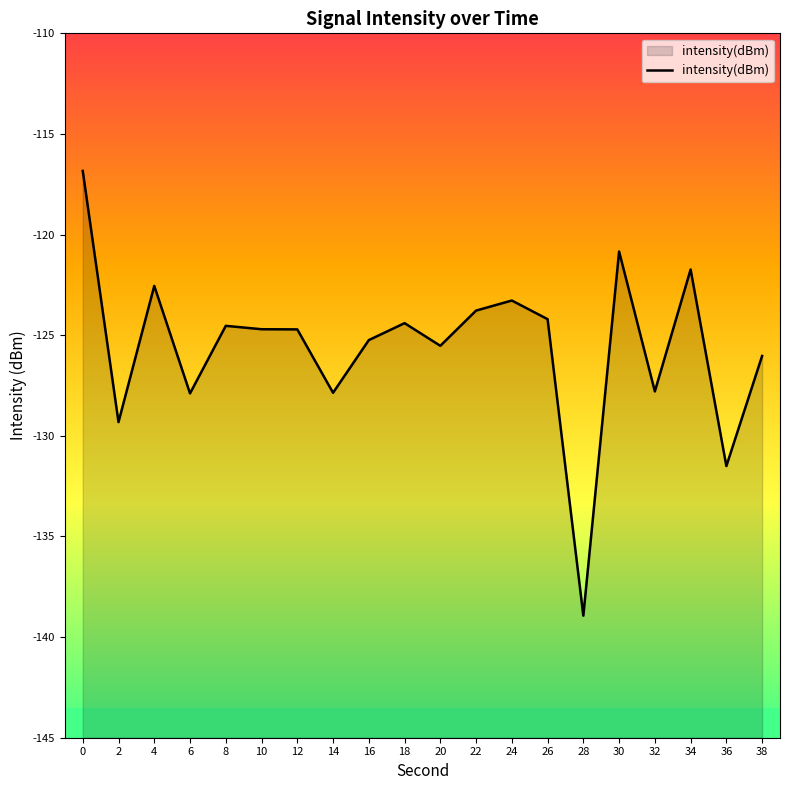

Is it true that the value at 30 is -120.8?

True